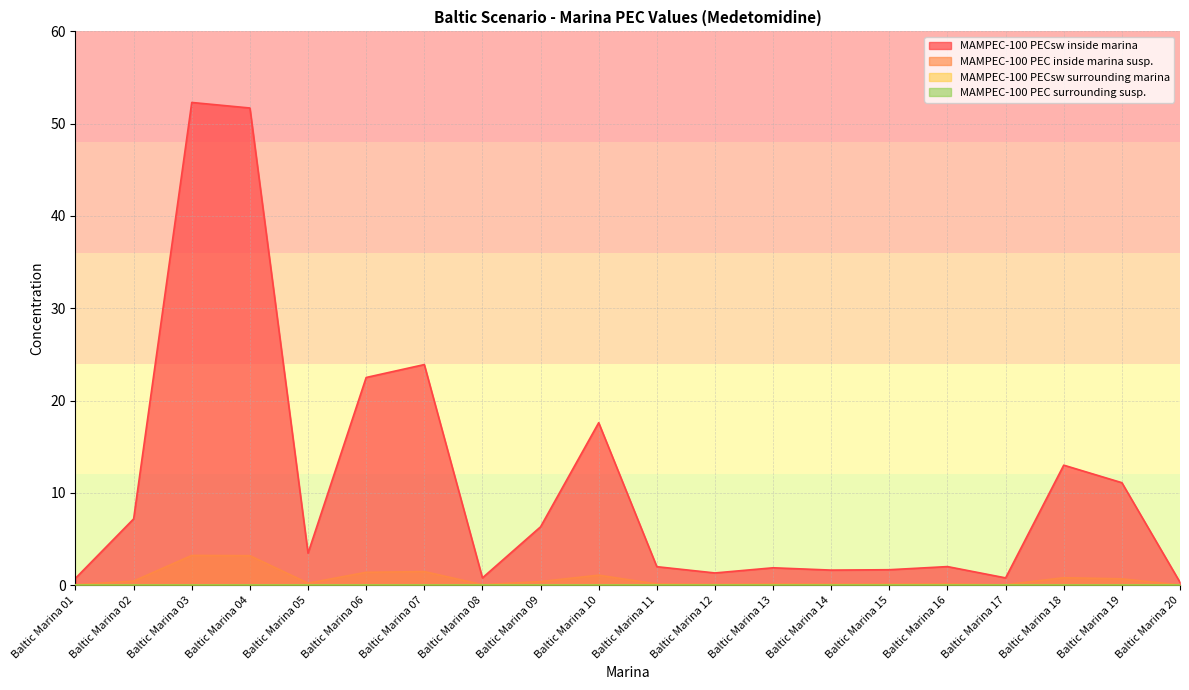

Reading left to right, what are all the values shown in this chart?

MAMPEC-100 PECsw inside marina: Baltic Marina 01=0.7	Baltic Marina 02=7.2	Baltic Marina 03=52.3	Baltic Marina 04=51.7	Baltic Marina 05=3.5	Baltic Marina 06=22.5	Baltic Marina 07=23.9	Baltic Marina 08=0.8	Baltic Marina 09=6.3	Baltic Marina 10=17.6	Baltic Marina 11=2.0	Baltic Marina 12=1.3	Baltic Marina 13=1.9	Baltic Marina 14=1.6	Baltic Marina 15=1.7	Baltic Marina 16=2.0	Baltic Marina 17=0.8	Baltic Marina 18=13.0	Baltic Marina 19=11.1	Baltic Marina 20=0.3
MAMPEC-100 PEC inside marina susp.: Baltic Marina 01=0.0	Baltic Marina 02=0.4	Baltic Marina 03=3.2	Baltic Marina 04=3.2	Baltic Marina 05=0.2	Baltic Marina 06=1.4	Baltic Marina 07=1.5	Baltic Marina 08=0.0	Baltic Marina 09=0.4	Baltic Marina 10=1.1	Baltic Marina 11=0.1	Baltic Marina 12=0.1	Baltic Marina 13=0.1	Baltic Marina 14=0.1	Baltic Marina 15=0.1	Baltic Marina 16=0.1	Baltic Marina 17=0.0	Baltic Marina 18=0.8	Baltic Marina 19=0.7	Baltic Marina 20=0.0
MAMPEC-100 PEC surrounding susp.: Baltic Marina 01=0.0	Baltic Marina 02=0.0	Baltic Marina 03=0.0	Baltic Marina 04=0.0	Baltic Marina 05=0.0	Baltic Marina 06=0.0	Baltic Marina 07=0.0	Baltic Marina 08=0.0	Baltic Marina 09=0.0	Baltic Marina 10=0.0	Baltic Marina 11=0.0	Baltic Marina 12=0.0	Baltic Marina 13=0.0	Baltic Marina 14=0.0	Baltic Marina 15=0.0	Baltic Marina 16=0.0	Baltic Marina 17=0.0	Baltic Marina 18=0.0	Baltic Marina 19=0.0	Baltic Marina 20=0.0
MAMPEC-100 PECsw surrounding marina: Baltic Marina 01=0.0	Baltic Marina 02=0.0	Baltic Marina 03=0.0	Baltic Marina 04=0.0	Baltic Marina 05=0.0	Baltic Marina 06=0.0	Baltic Marina 07=0.0	Baltic Marina 08=0.0	Baltic Marina 09=0.0	Baltic Marina 10=0.0	Baltic Marina 11=0.0	Baltic Marina 12=0.0	Baltic Marina 13=0.0	Baltic Marina 14=0.0	Baltic Marina 15=0.0	Baltic Marina 16=0.0	Baltic Marina 17=0.0	Baltic Marina 18=0.0	Baltic Marina 19=0.0	Baltic Marina 20=0.0